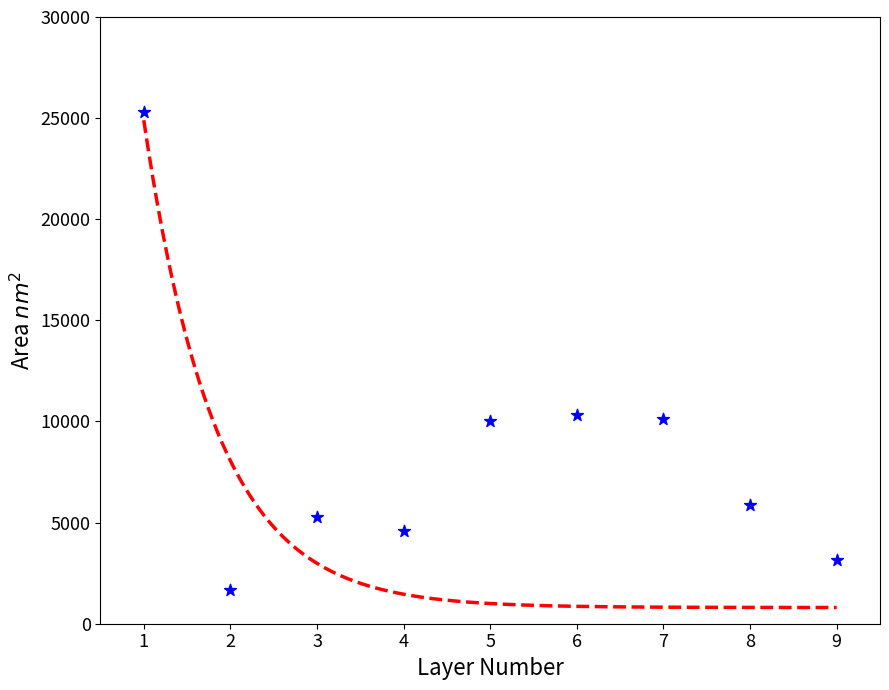

What is the average Y value?

8478.1